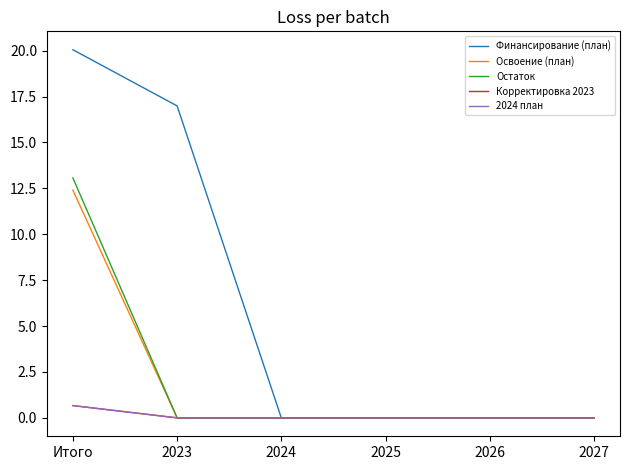

True or false: Остаток and Освоение (план) cross at least once.

False